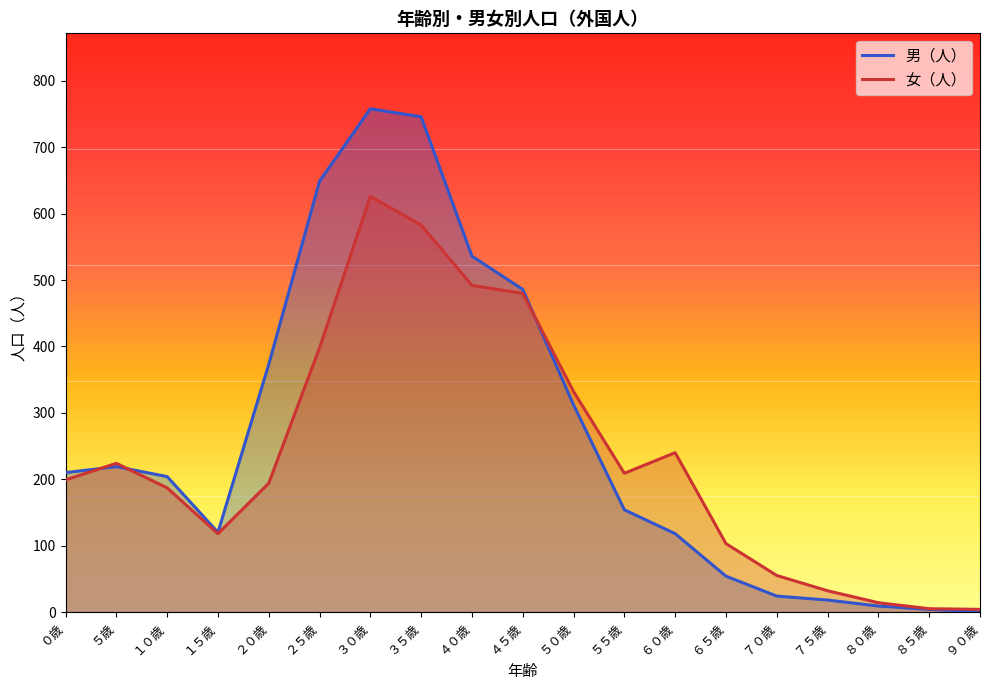

At how many categories does at least one series exceed 158?

12